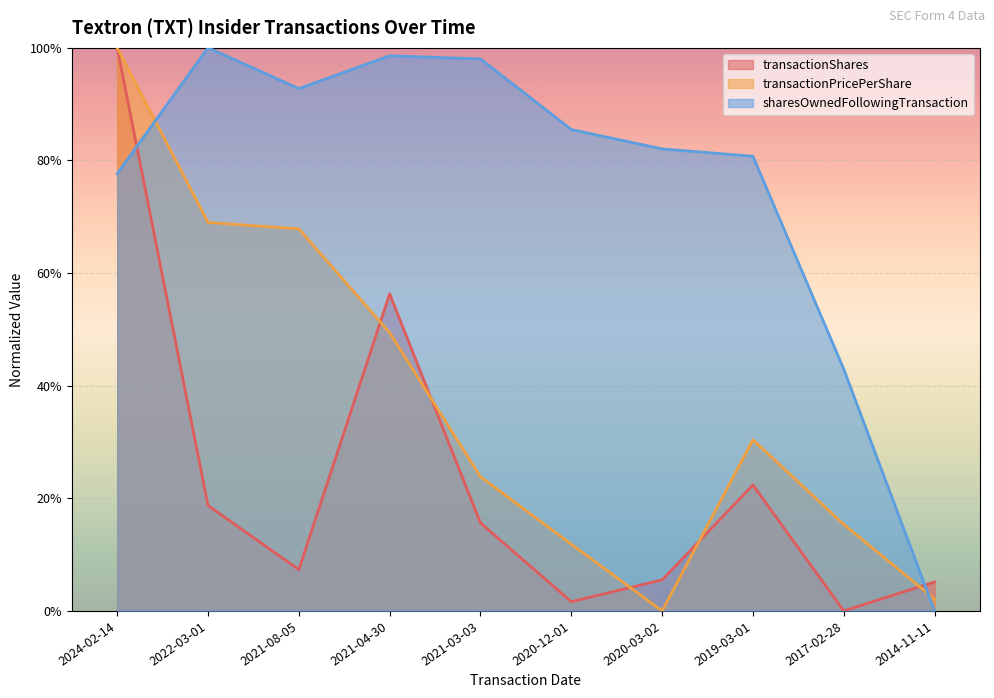

True or false: transactionShares has a value of 0.0 at 2017-02-28.

True